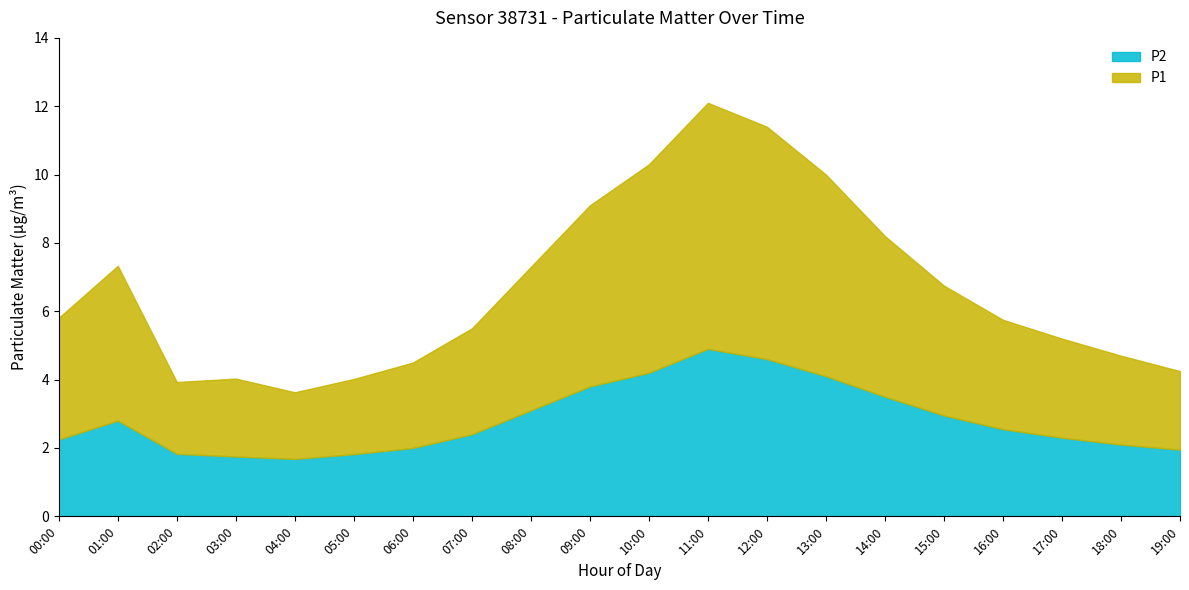

At which category does the chart reach its peak across all series?

11:00